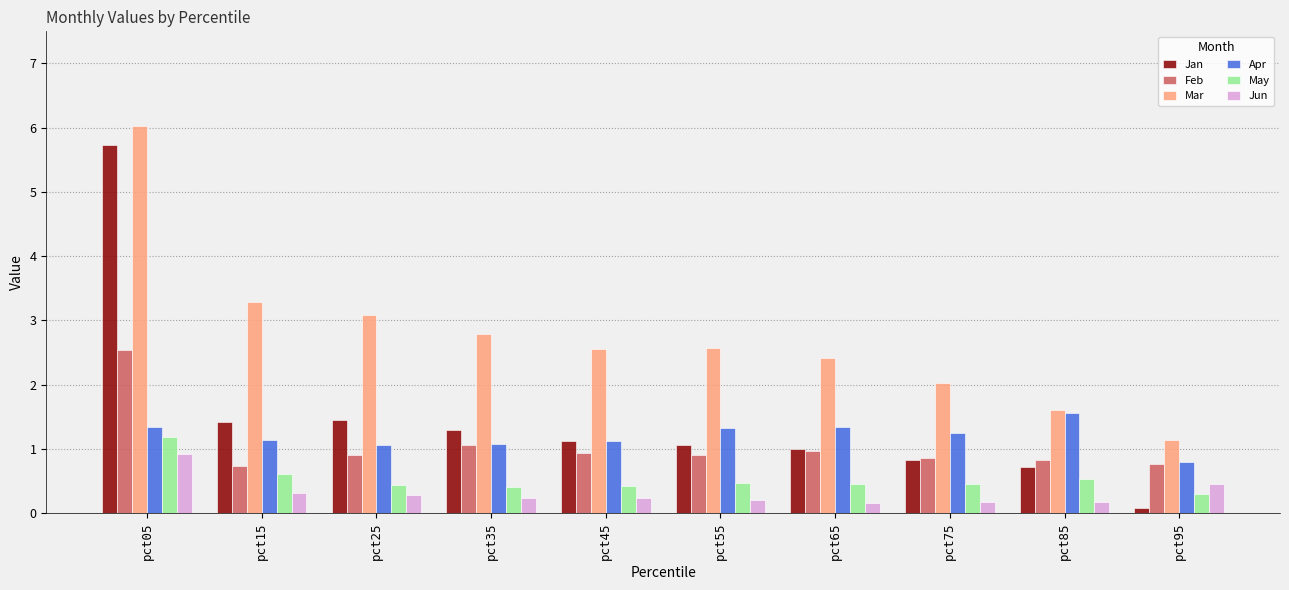

What is the value of the Feb bar at the 2nd from the left?

0.7